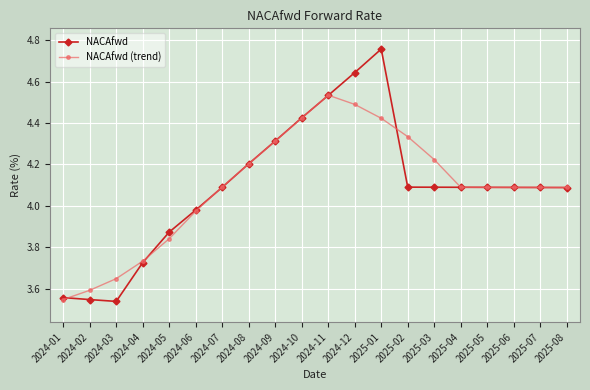

Rank the series by their maximum value, from lowest to highest.

NACAfwd (trend), NACAfwd